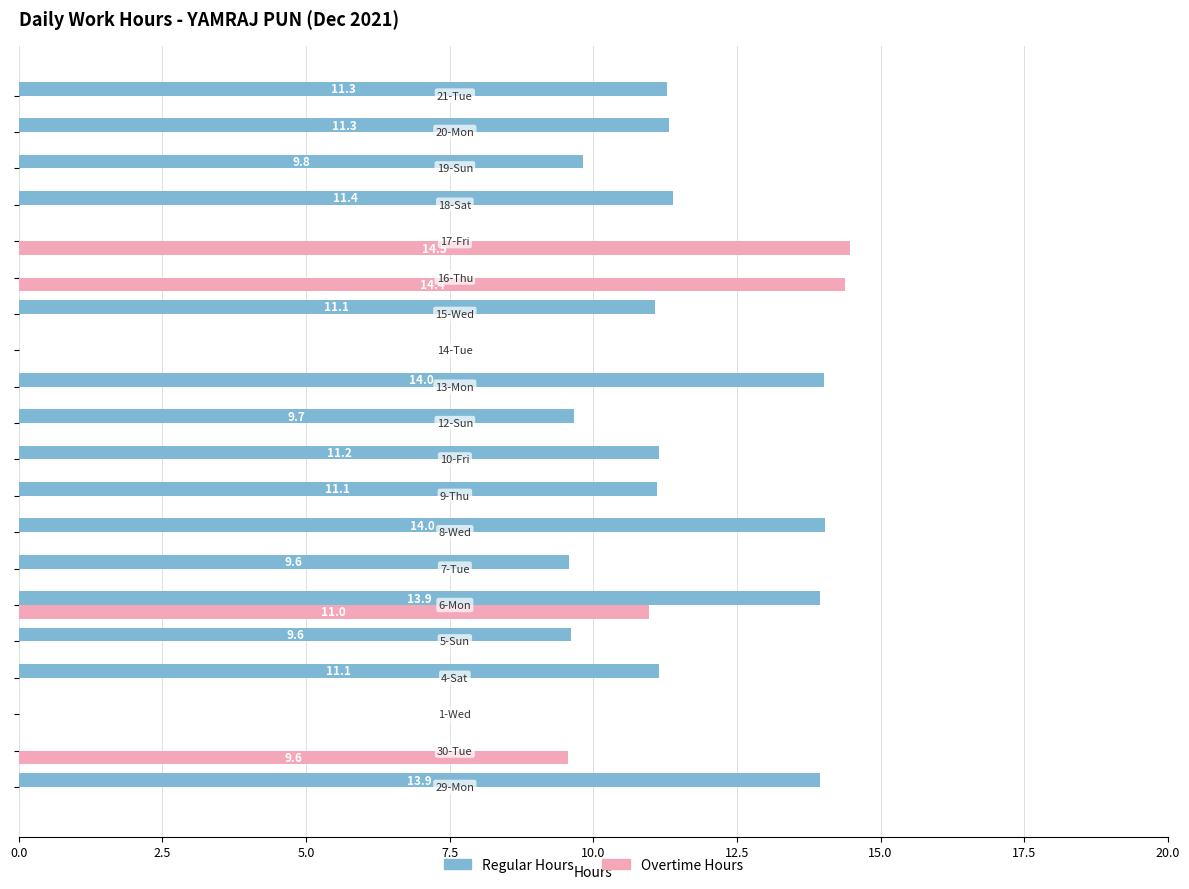

Which series has the largest total across all categories?

Regular Hours